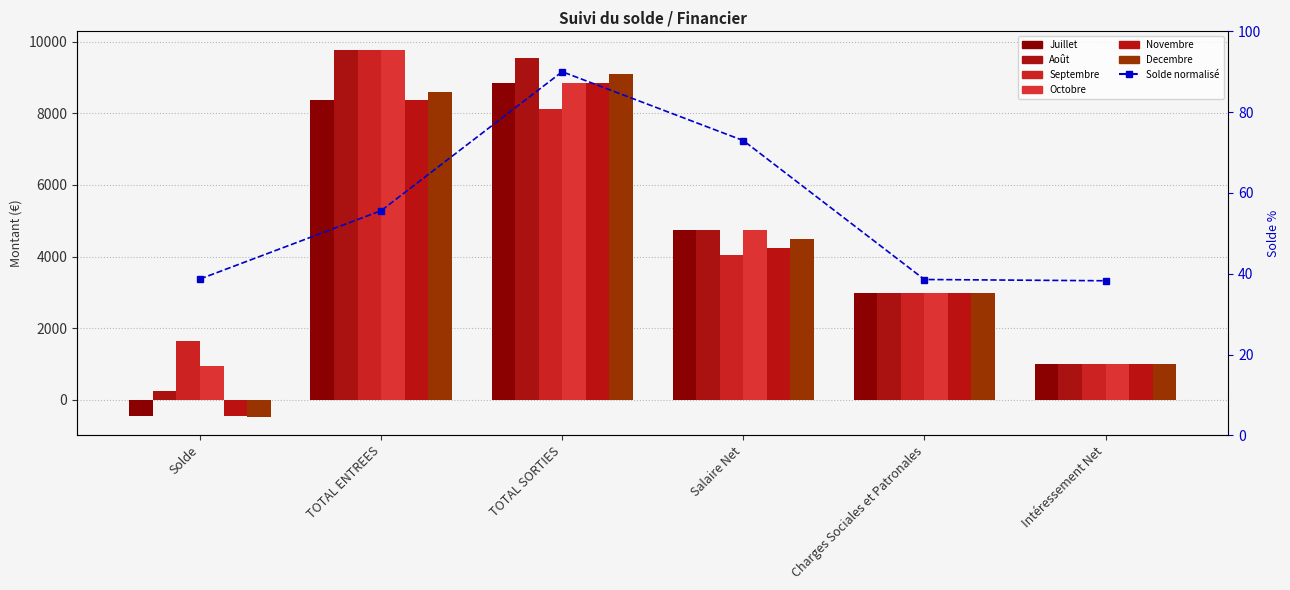

At how many categories does at least one series exceed 4440?

3